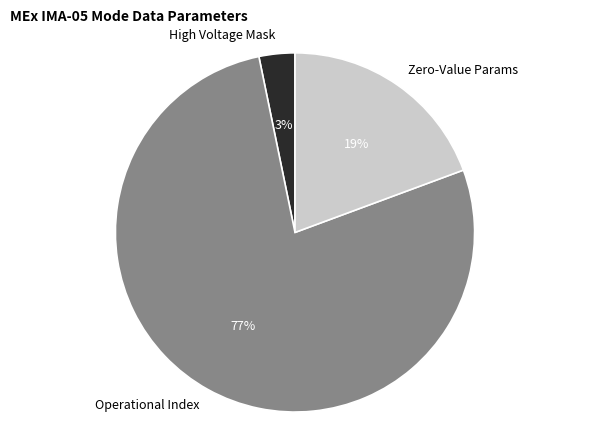

To the nearest percent, what percentage of the pie is Zero-Value Params?

19%